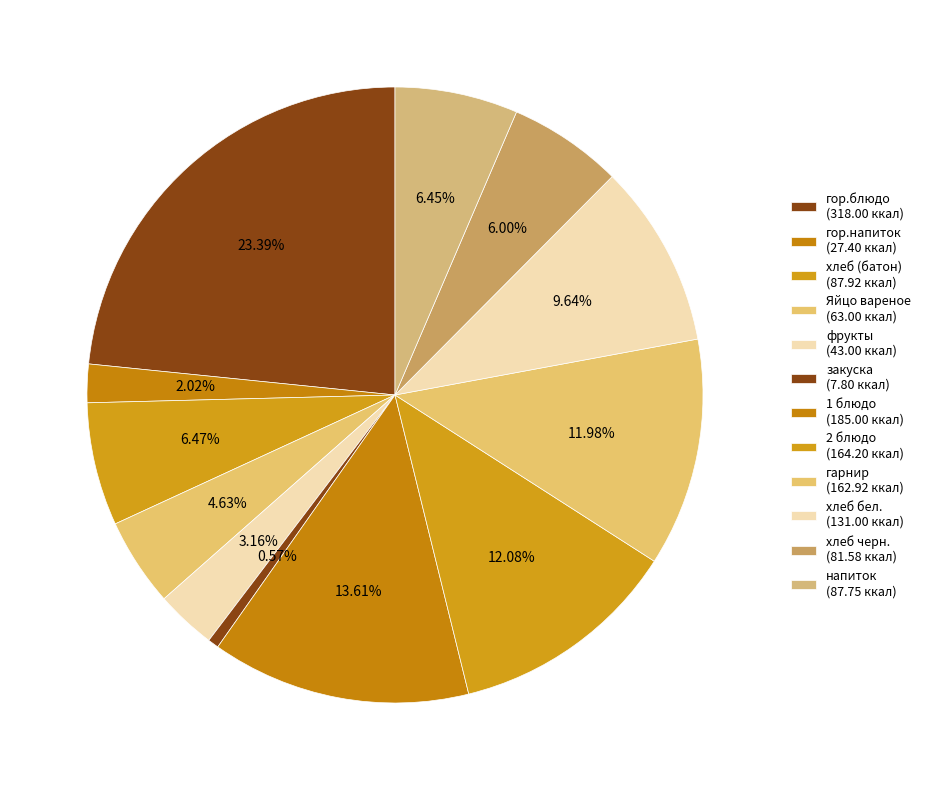

To the nearest percent, what is the combined percentage of напиток and 2 блюдо?

19%